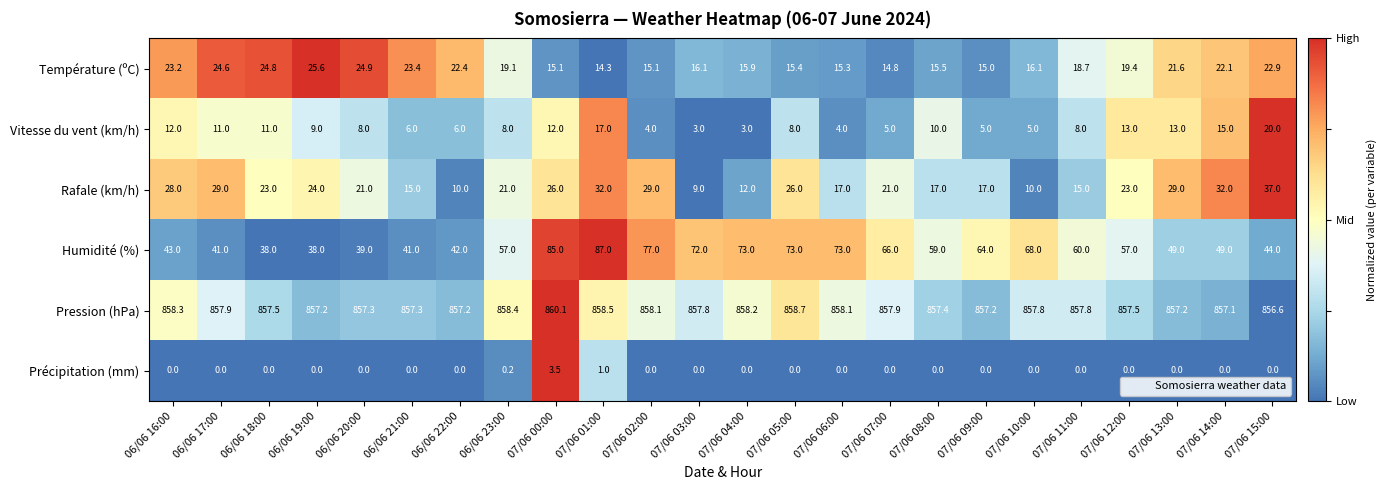

The Température (ºC) series shows 28.4 at 07/06 11:00. True or false?

False